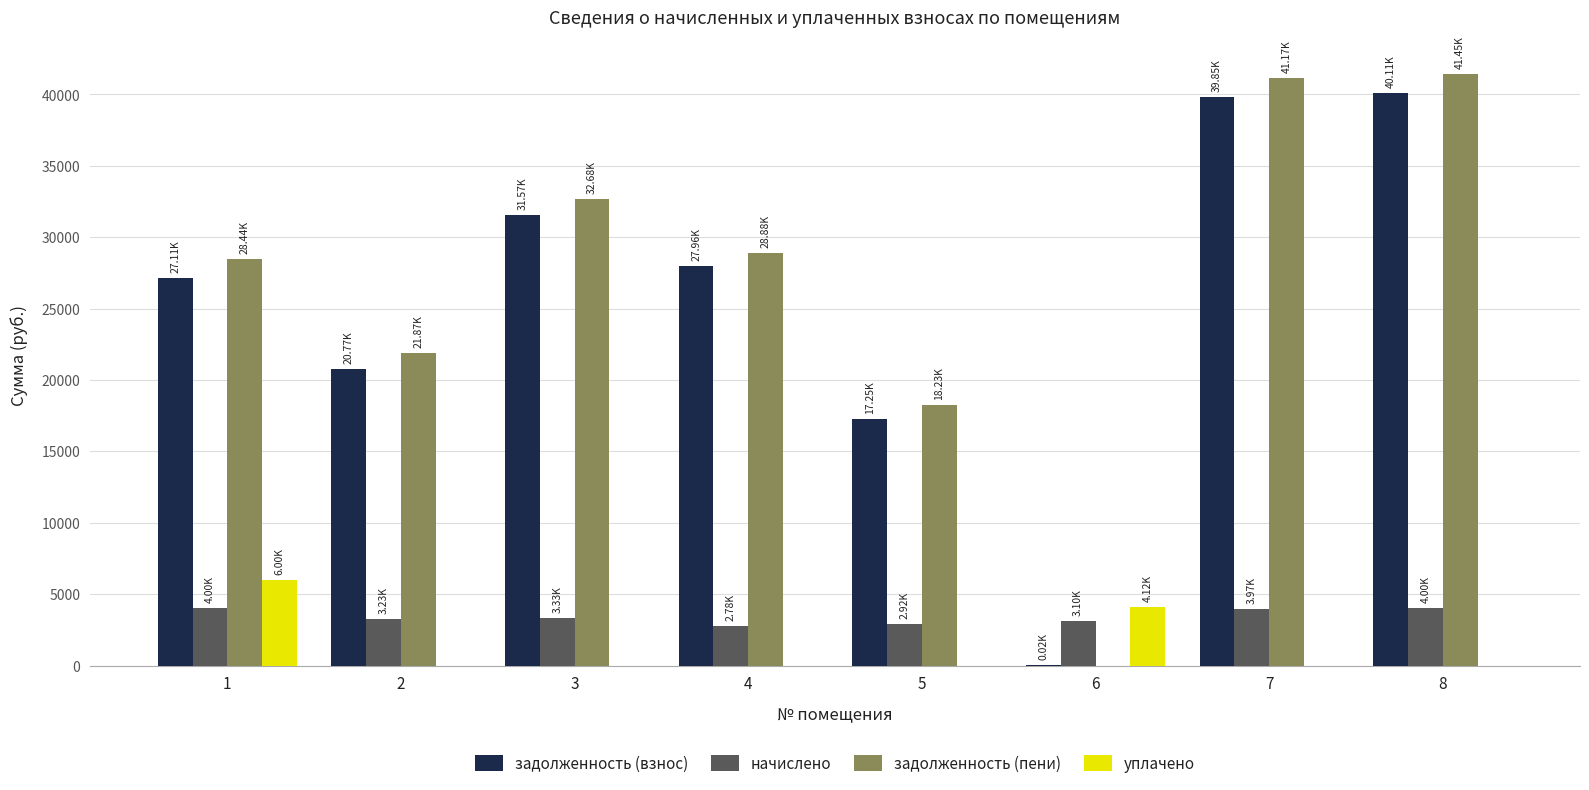

The value of задолженность (взнос) at 1 is 27112.9. True or false?

True